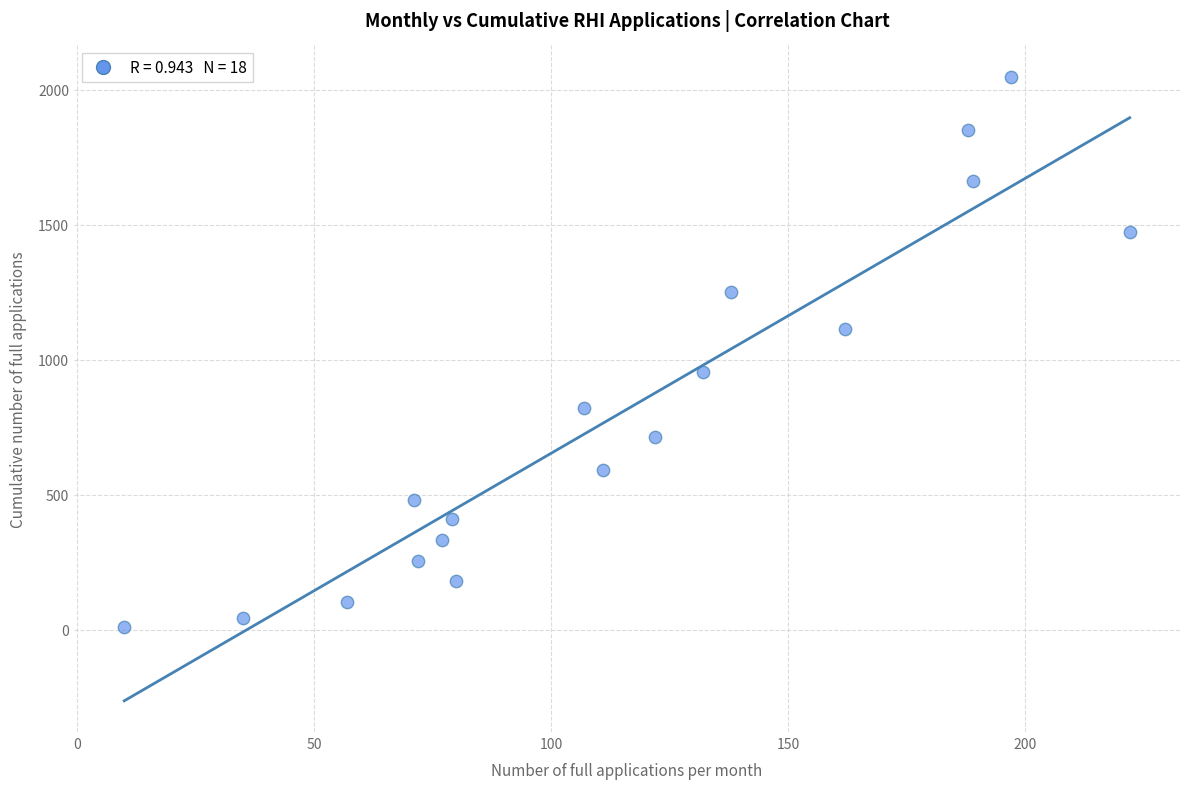

What is the range of X values (max minus min)?

212